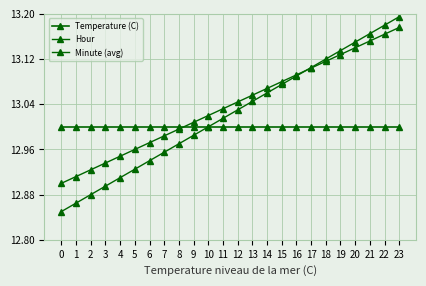

Reading left to right, list all the values displayed in this chart.

Temperature (C): 0=13.0	1=13.0	2=13.0	3=13.0	4=13.0	5=13.0	6=13.0	7=13.0	8=13.0	9=13.0	10=13.0	11=13.0	12=13.0	13=13.0	14=13.0	15=13.0	16=13.0	17=13.0	18=13.0	19=13.0	20=13.0	21=13.0	22=13.0	23=13.0
Hour: 0=12.8	1=12.9	2=12.9	3=12.9	4=12.9	5=12.9	6=12.9	7=13.0	8=13.0	9=13.0	10=13.0	11=13.0	12=13.0	13=13.0	14=13.1	15=13.1	16=13.1	17=13.1	18=13.1	19=13.1	20=13.2	21=13.2	22=13.2	23=13.2
Minute (avg): 0=12.9	1=12.9	2=12.9	3=12.9	4=12.9	5=13.0	6=13.0	7=13.0	8=13.0	9=13.0	10=13.0	11=13.0	12=13.0	13=13.1	14=13.1	15=13.1	16=13.1	17=13.1	18=13.1	19=13.1	20=13.1	21=13.2	22=13.2	23=13.2